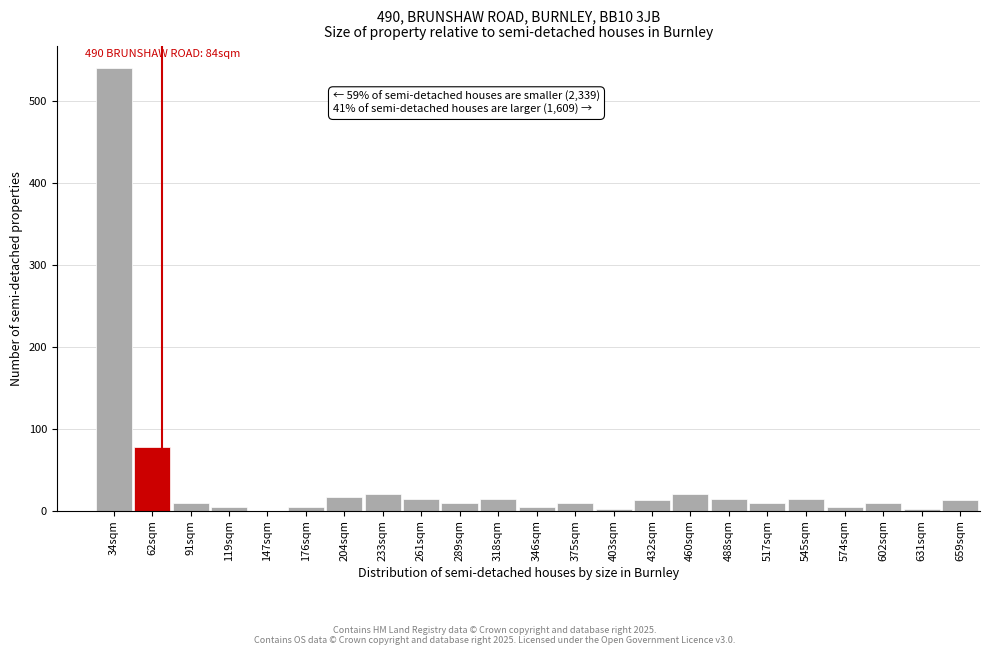

Which category has the highest value across all series?

34sqm